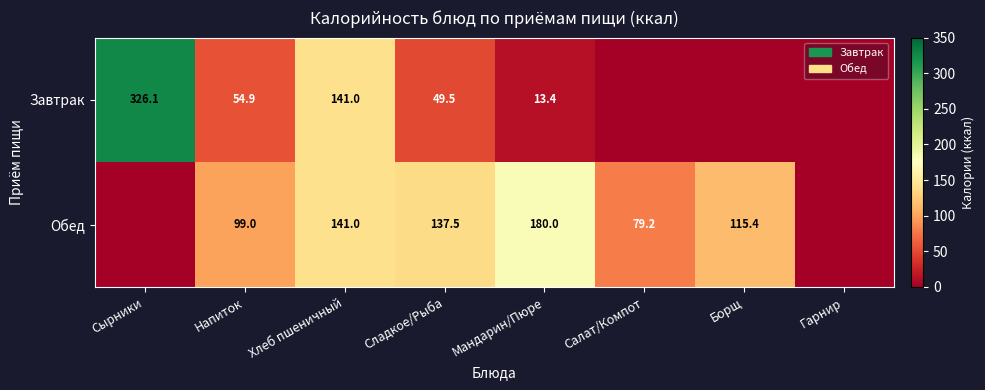

What is the total value across all series at Хлеб пшеничный?

282.0